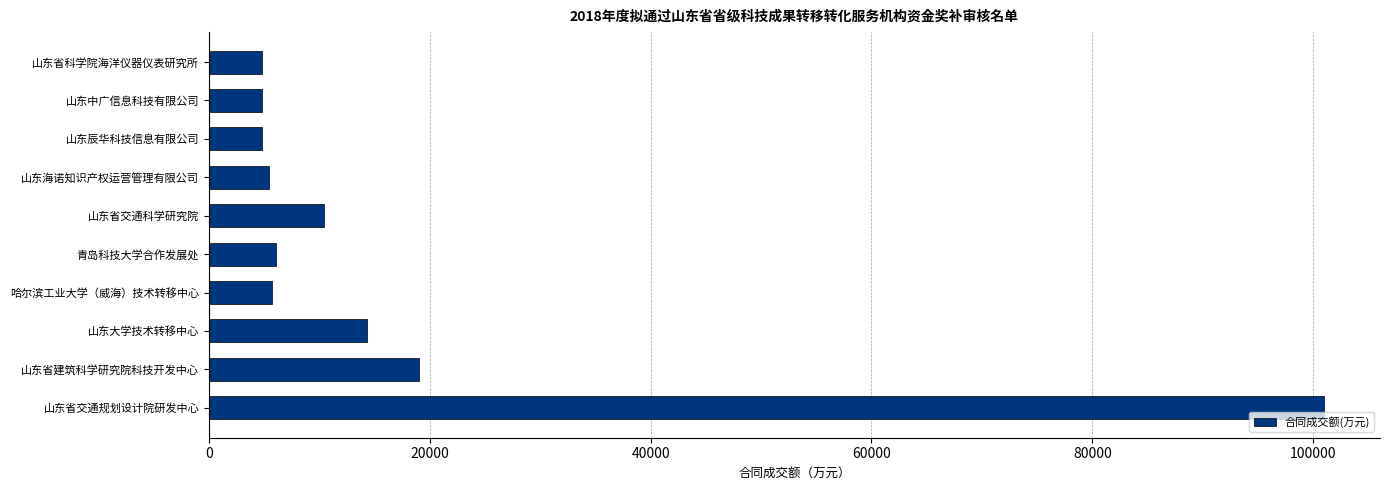

The chart shows a value of 4775.8 at 山东中广信息科技有限公司. True or false?

True